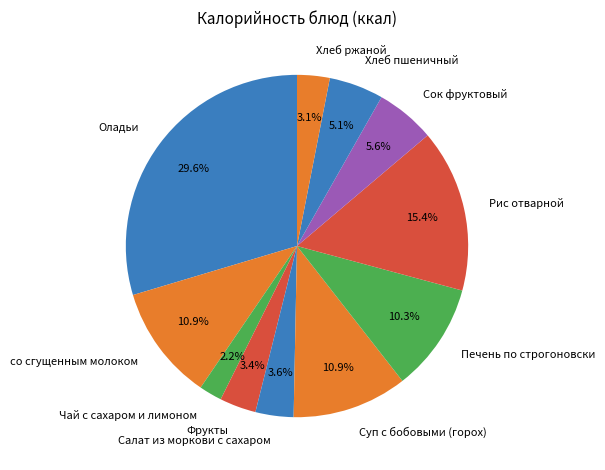

Which category has the biggest portion of the pie?

Оладьи